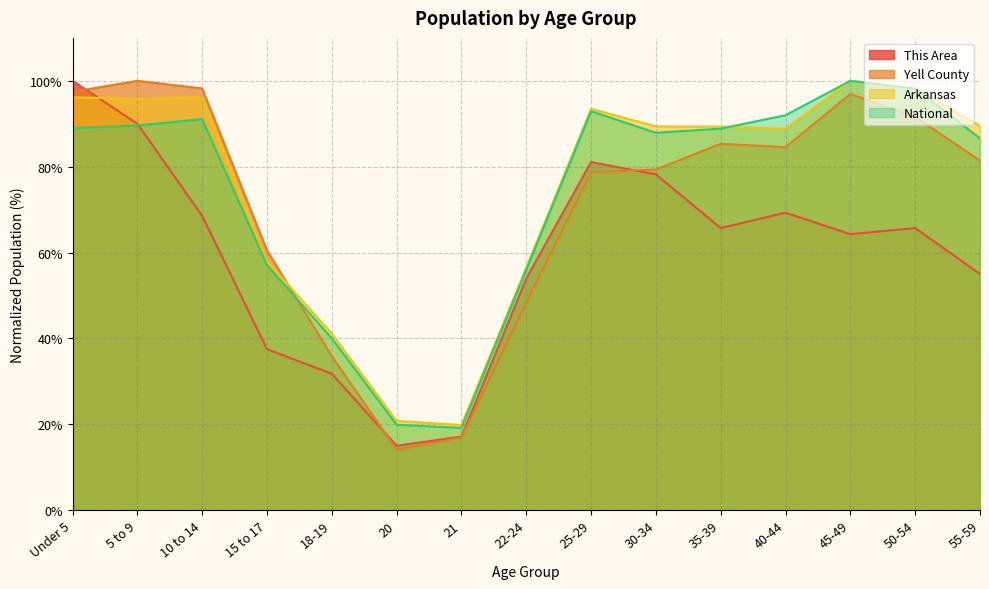

What are all the series names shown in the legend?

This Area, Yell County, Arkansas, National